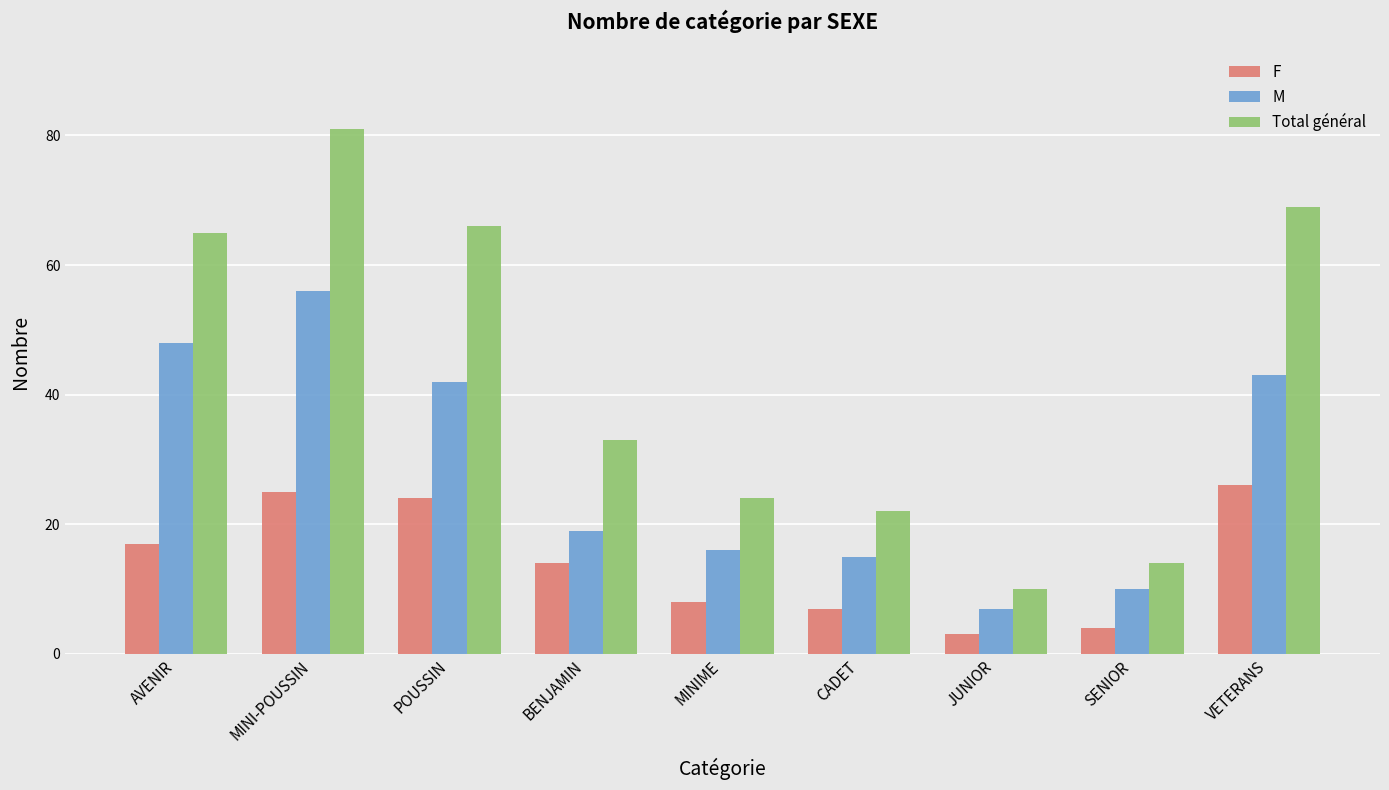

Are the bars grouped side by side (vs. stacked)?

Yes